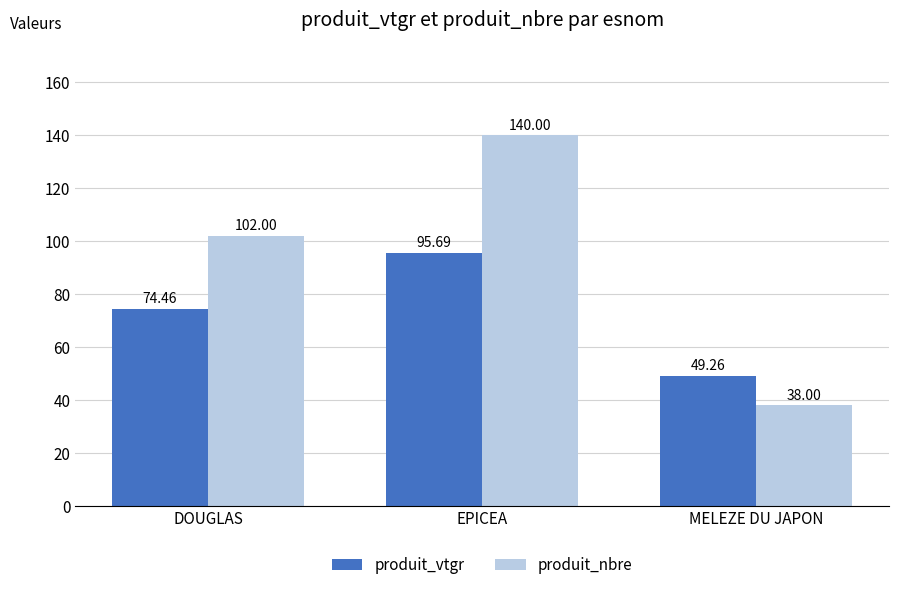

True or false: produit_vtgr has a value of 20.5 at DOUGLAS.

False